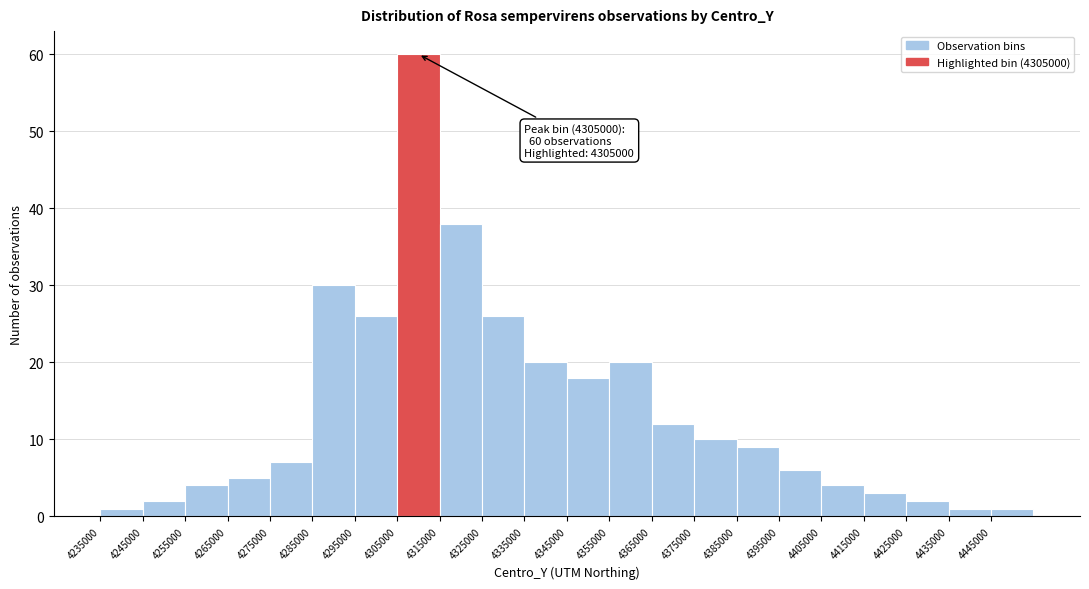

Over which range of the x-axis is the bar tallest?

4305000 to 4315000